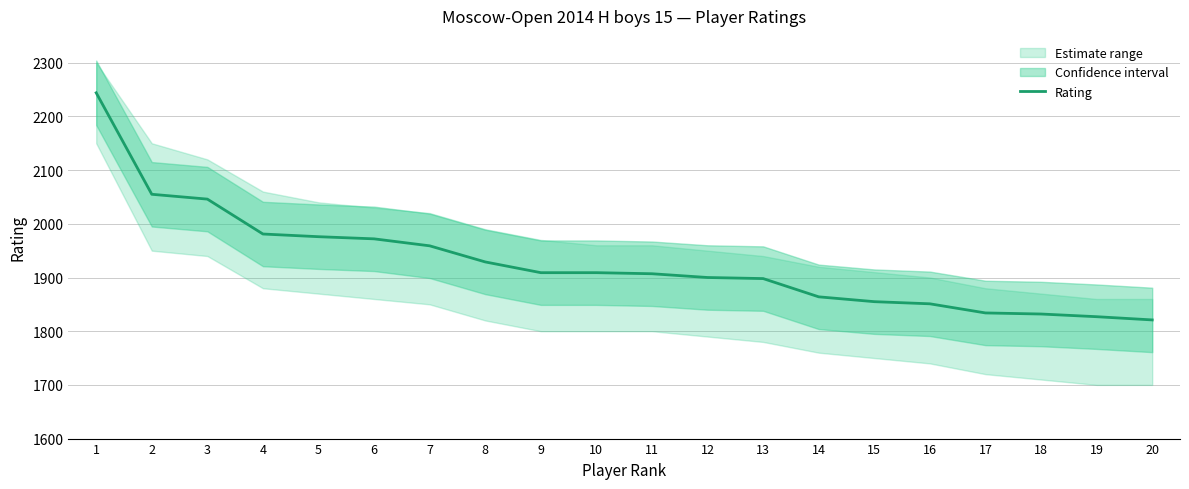

What is the smallest value displayed?

1821